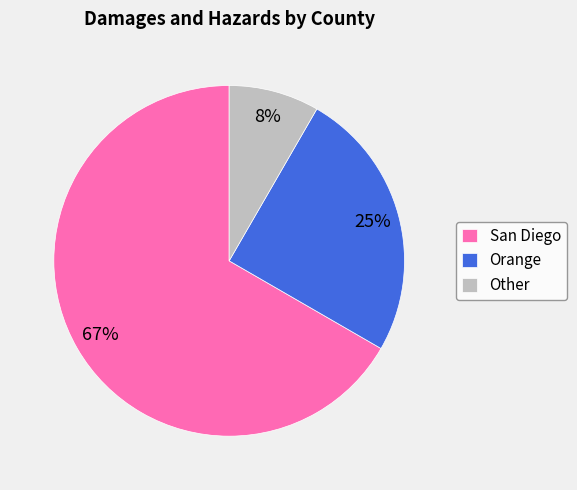

How many slices are in this pie chart?

3